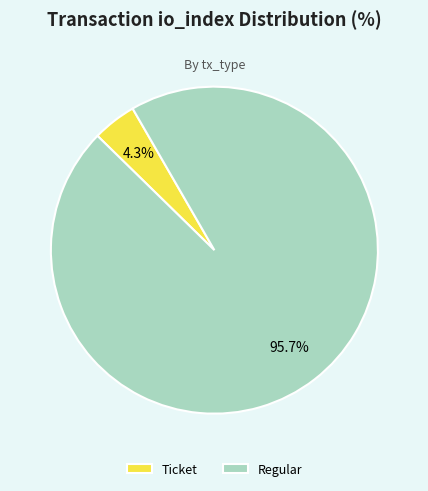

Is there a majority slice in this chart?

Yes